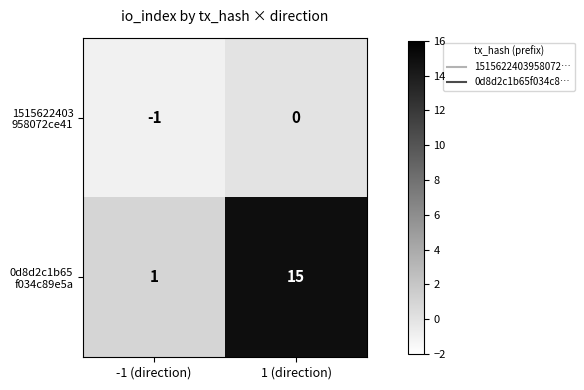

What is the difference between the highest and lowest values at 1 (direction)?

15